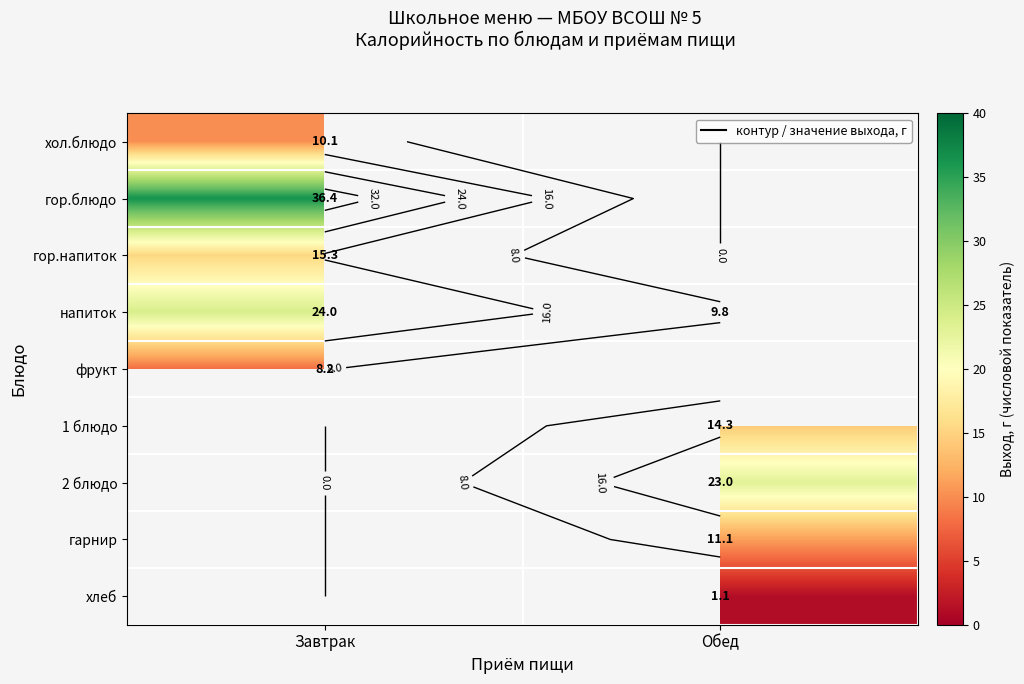

Is it true that 1 блюдо equals 24.8 at Обед?

False